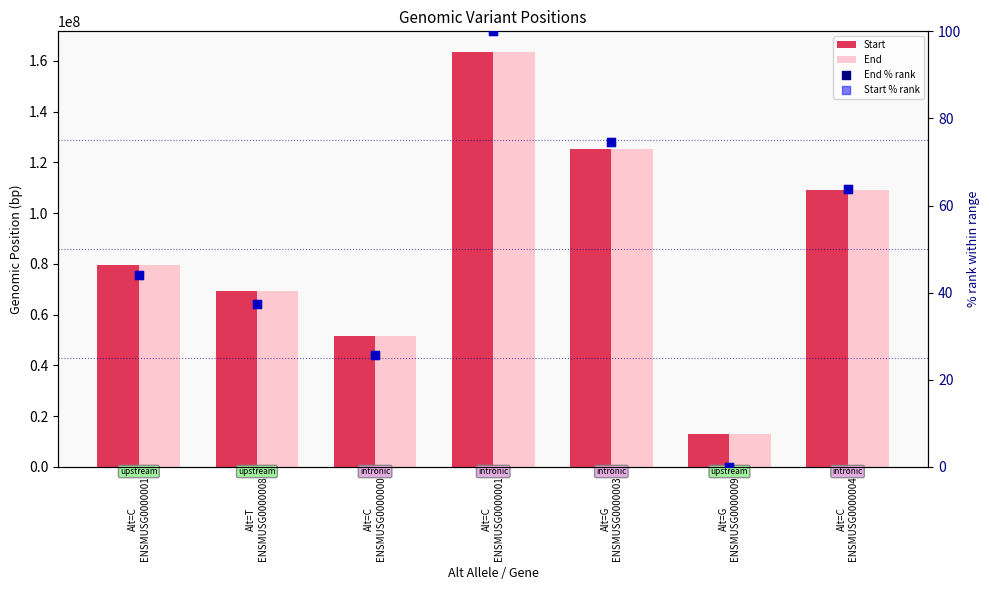

Which series reaches the minimum Y coordinate?

Start % rank